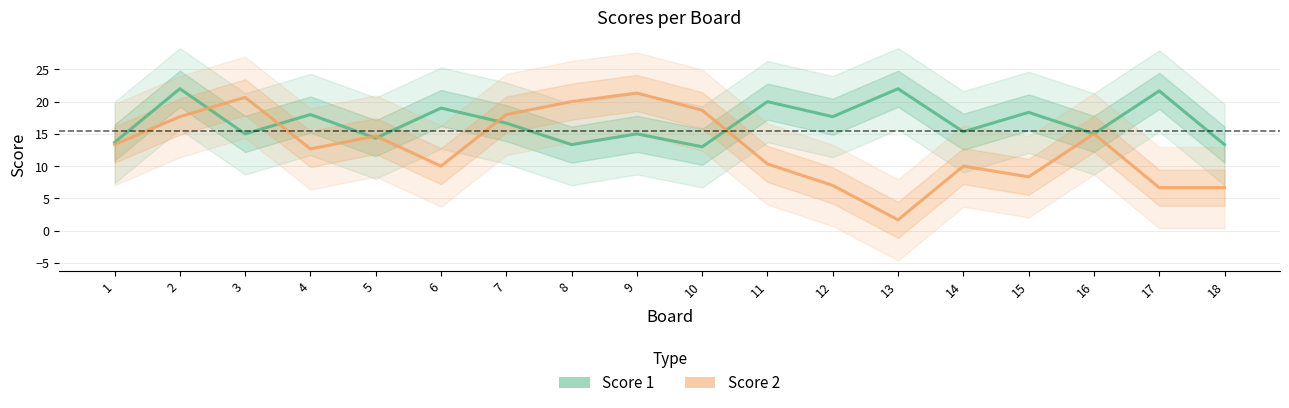

In Score 2, how many points are higher than both neighbors (excluding endpoints)?

5